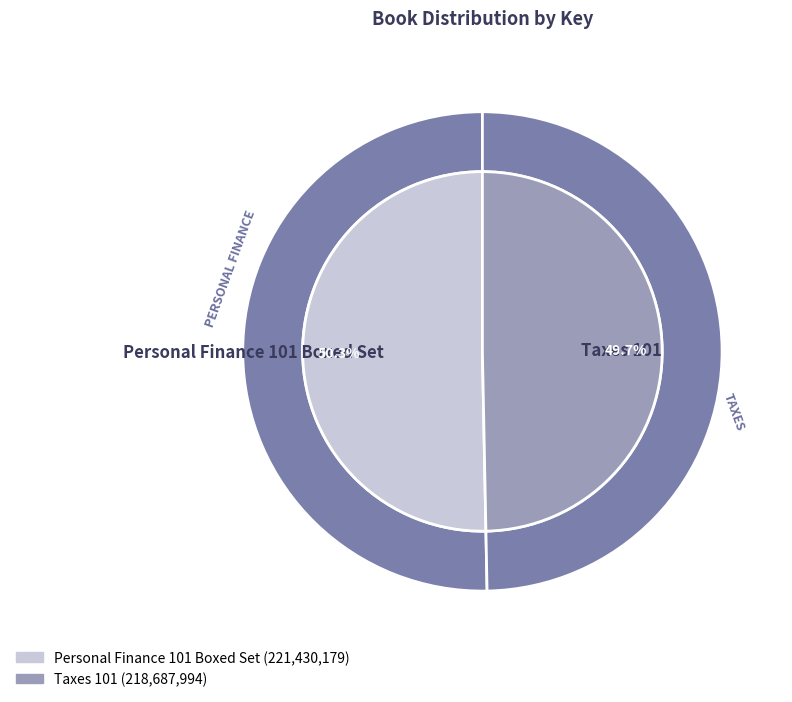

Is it true that Taxes 101 is 50% of the pie?

True